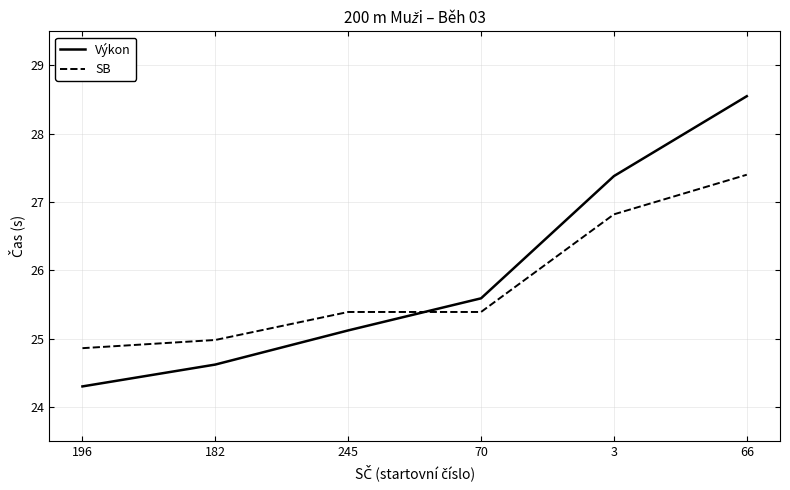

What are all the series names shown in the legend?

Výkon, SB